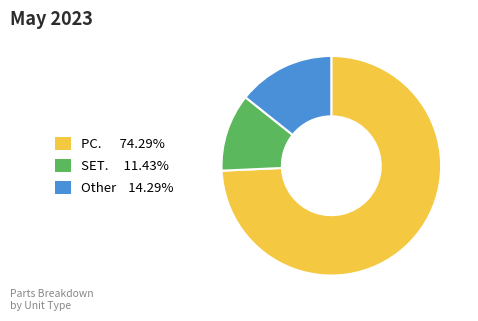

True or false: SET. accounts for 11% of the total.

True